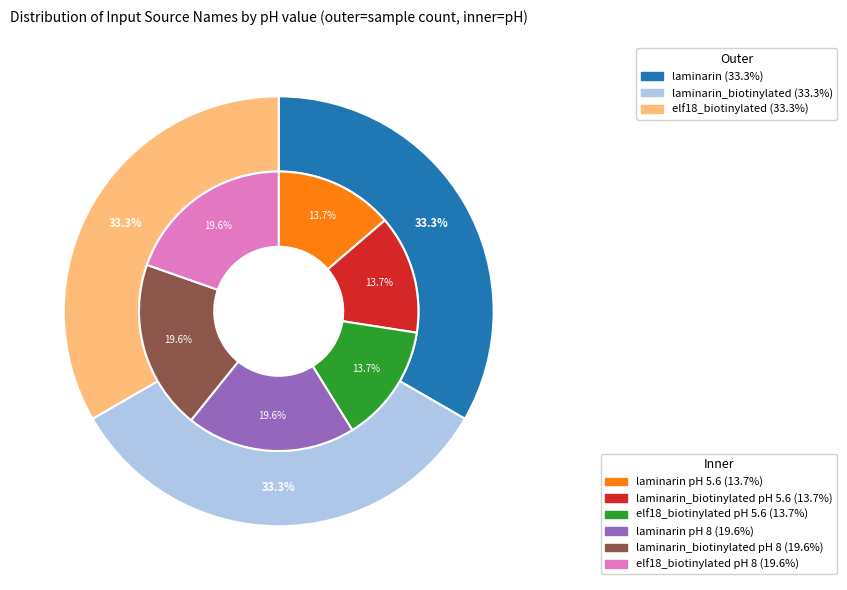

Is there a majority slice in this chart?

No